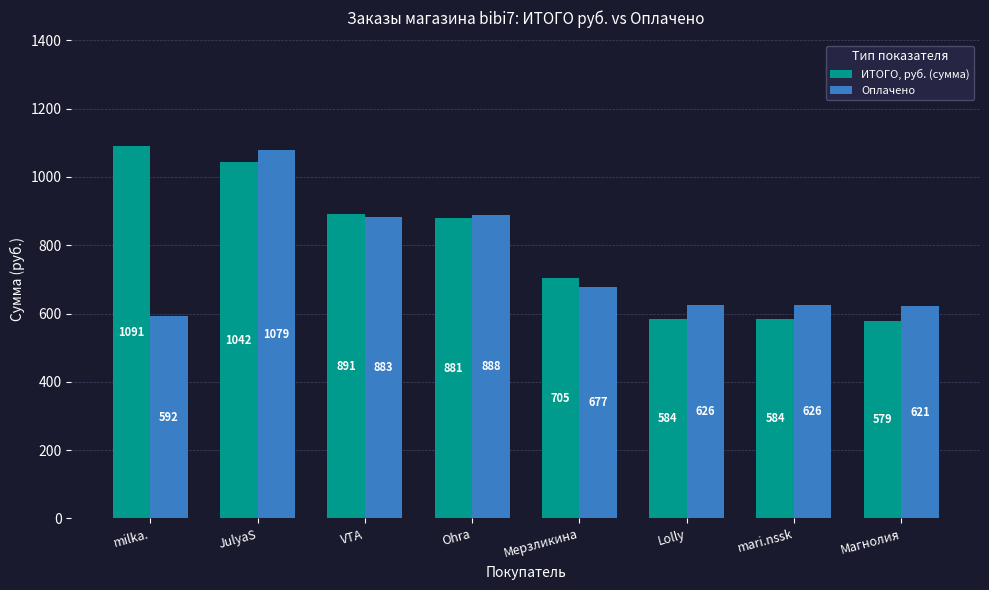

At how many categories does at least one series exceed 789?

4